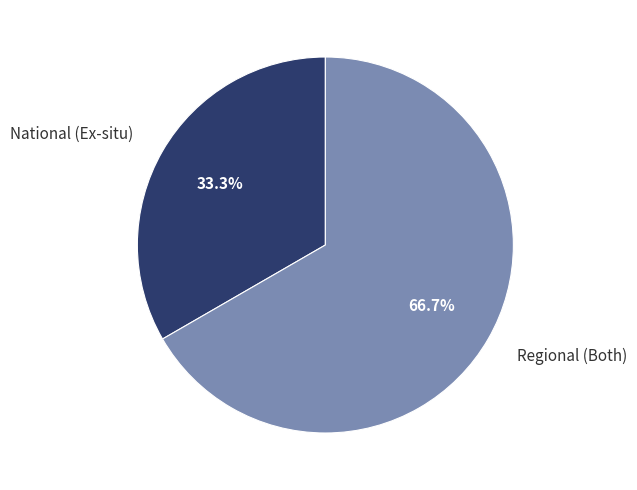

What percentage do Regional (Both) and National (Ex-situ) together represent?

100.0%